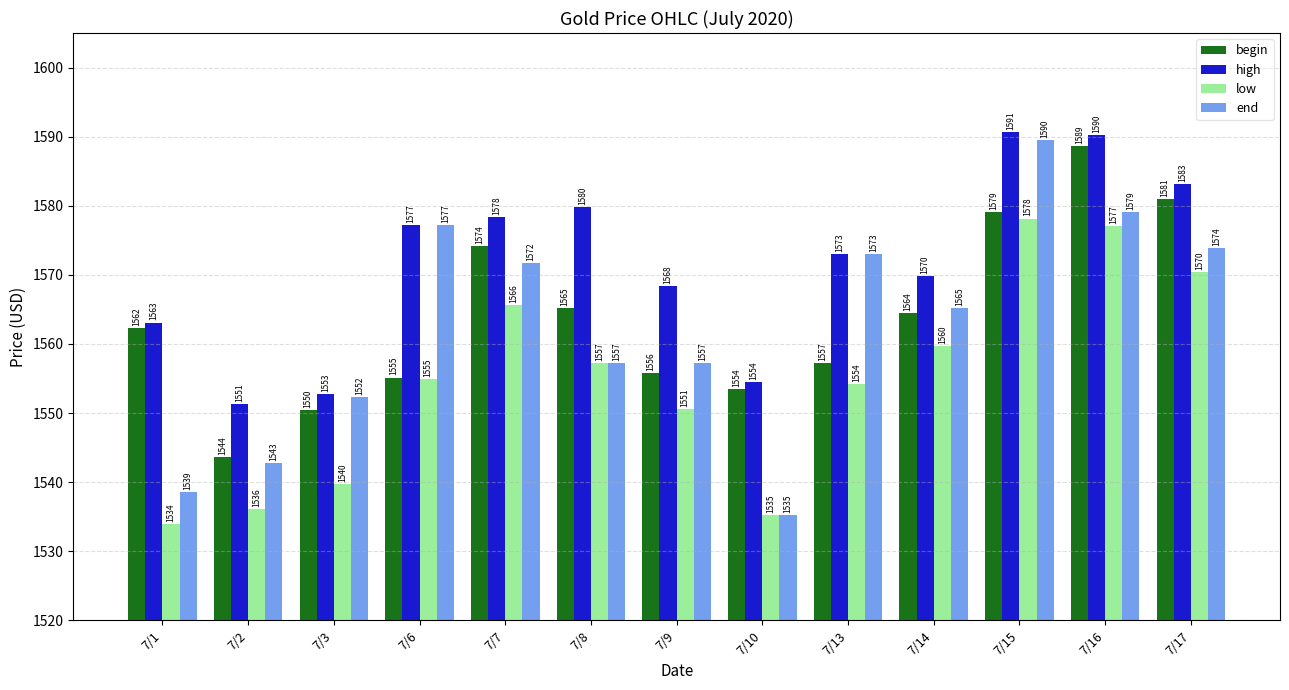

What is the average value of the high series?

1571.7